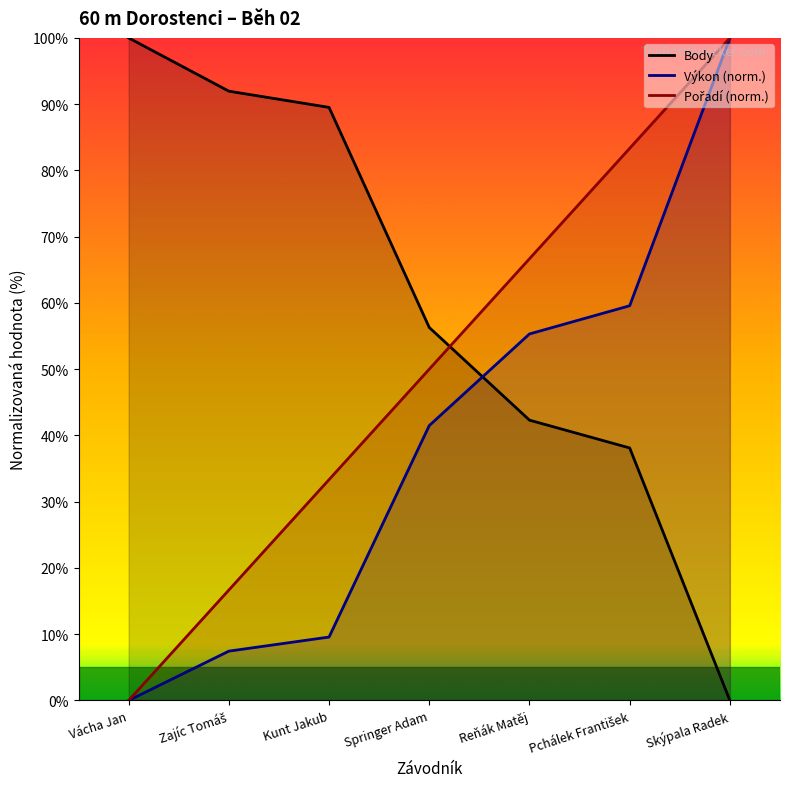

The Body series shows 56.3 at Springer Adam. True or false?

True